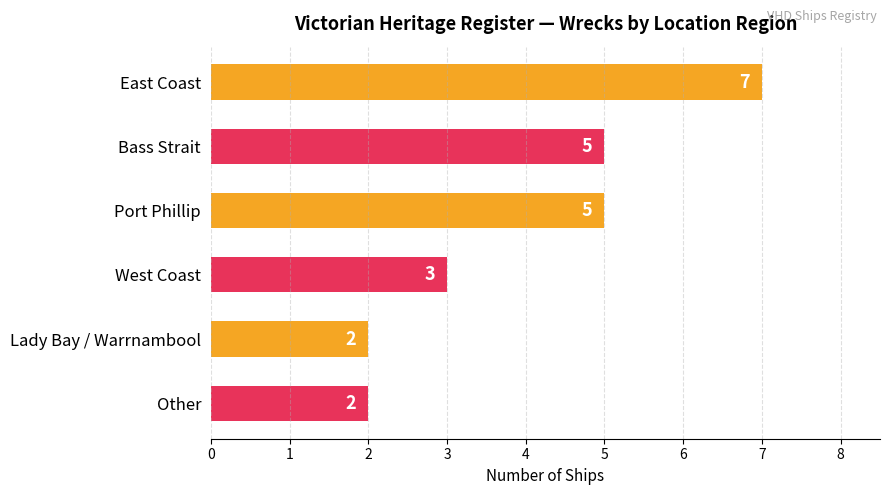

What is the ratio of the value at West Coast to the value at Lady Bay / Warrnambool?

1.5